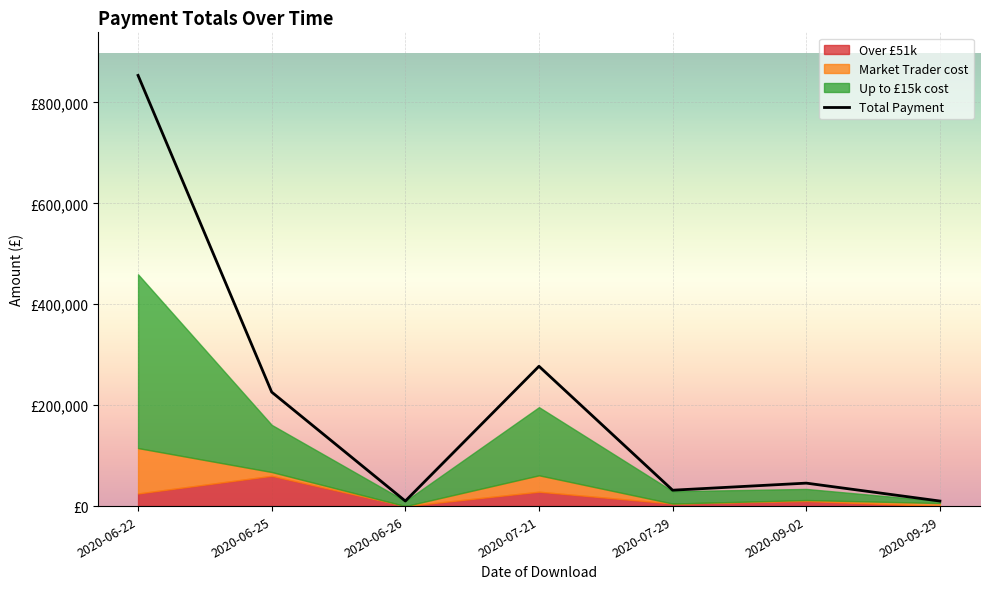

What is the difference between the maximum and minimum values?

843478